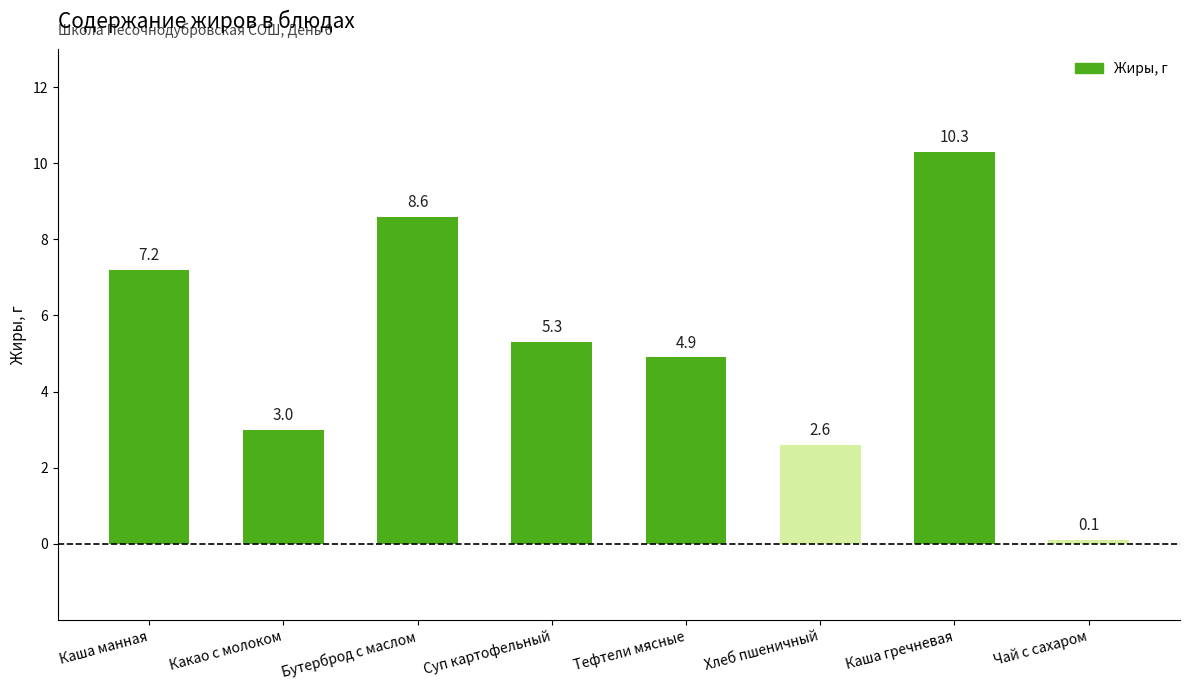

What is the difference between the maximum and second lowest values?

7.7